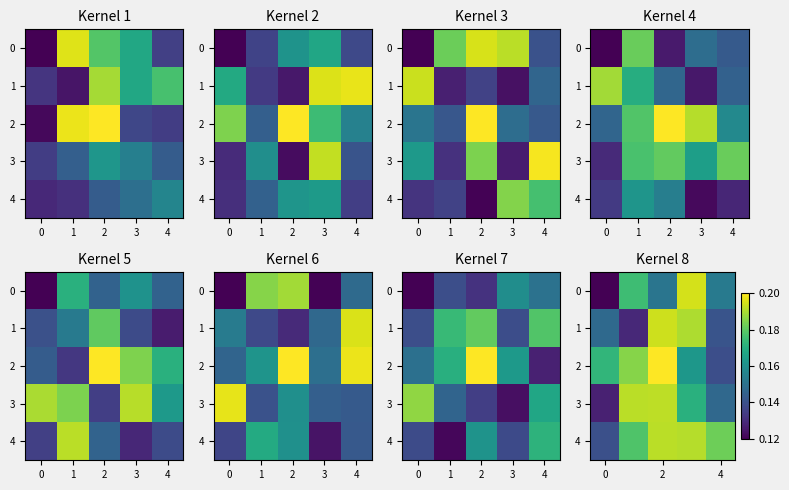

What is the greatest value displayed?

0.2